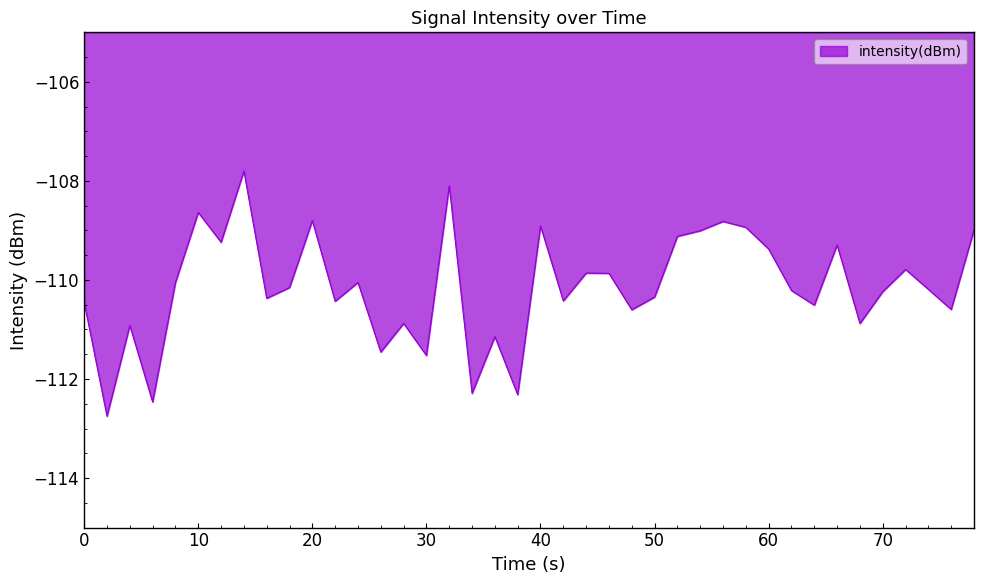

What is the difference between the maximum and minimum values?

5.0